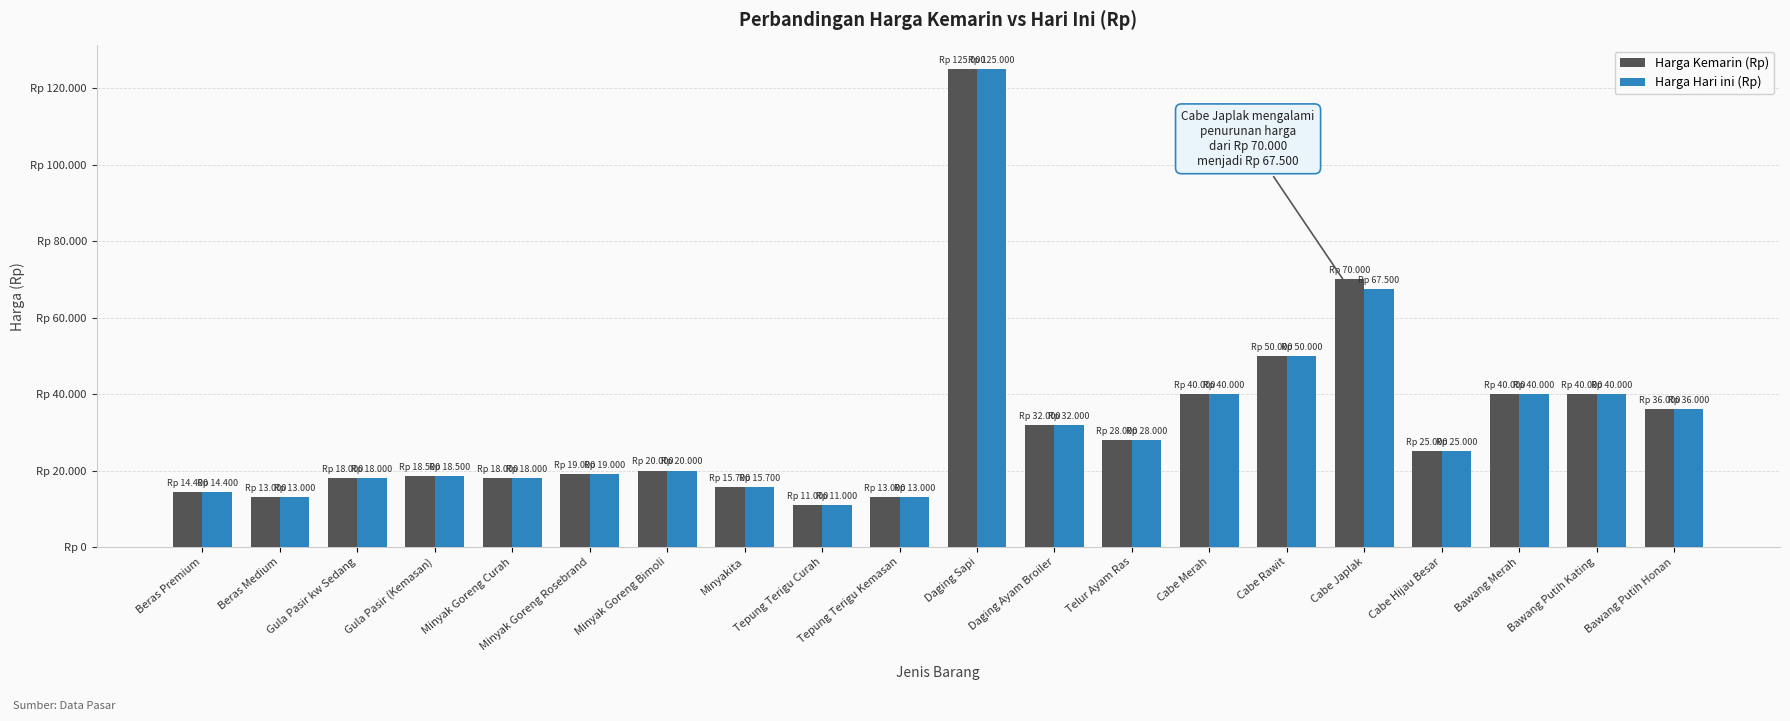

What is the difference between the Harga Hari ini (Rp) values at Telur Ayam Ras and Cabe Japlak?

39500